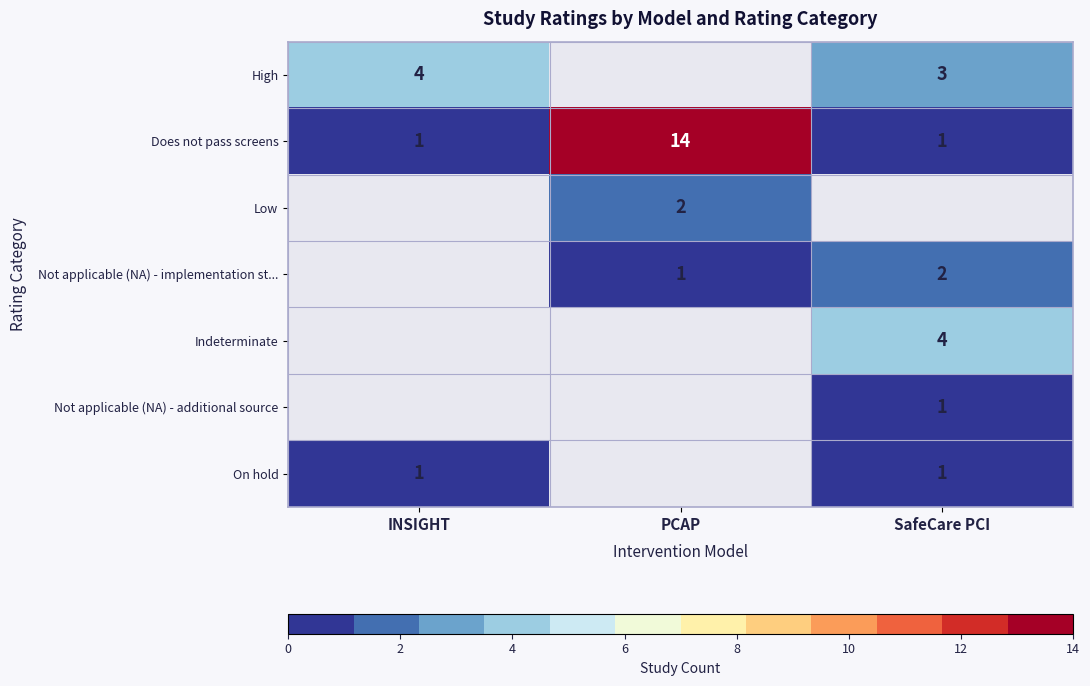

At how many categories does at least one series exceed 7?

1